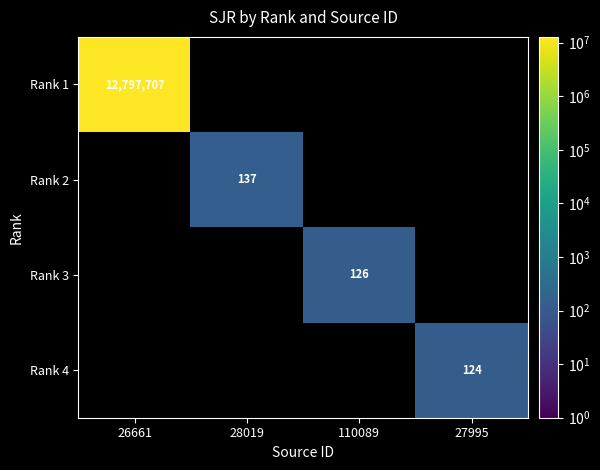

How many series are shown in this chart?

4